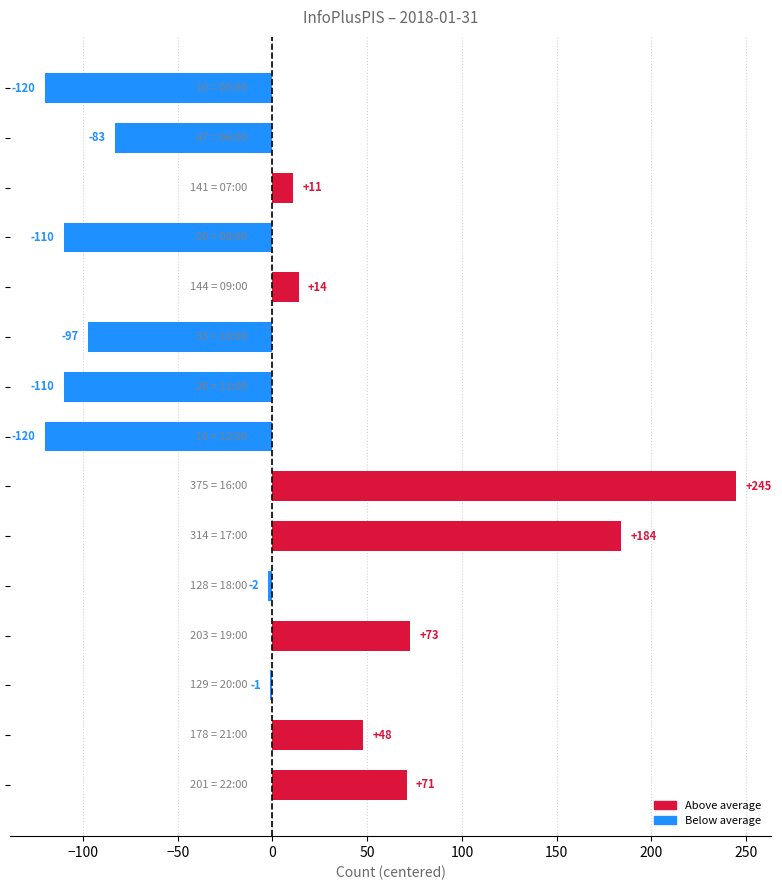

What is the maximum value shown in the chart?

244.8